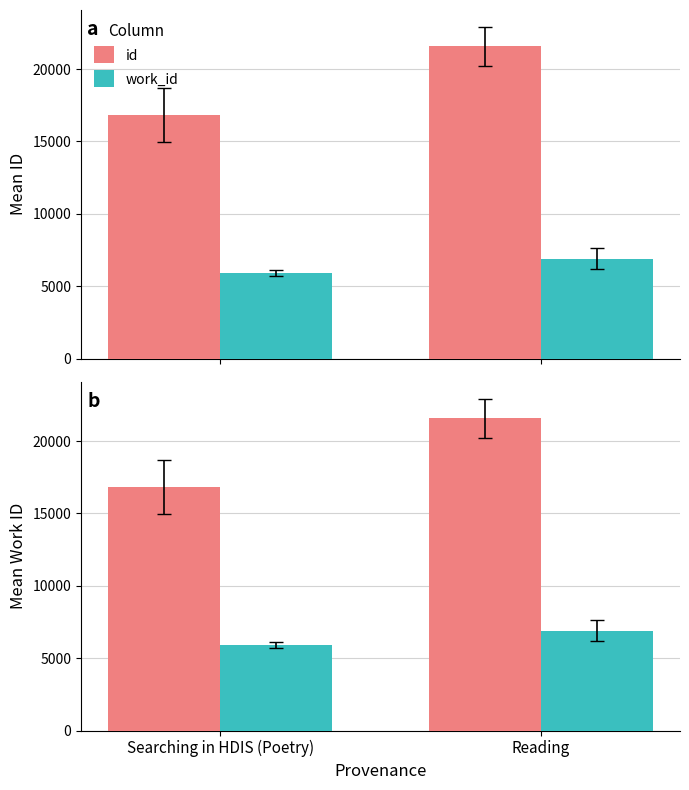

Reading left to right, extract all data points from this chart.

id: 16825.0	21581.0
work_id: 5909.7	6902.3